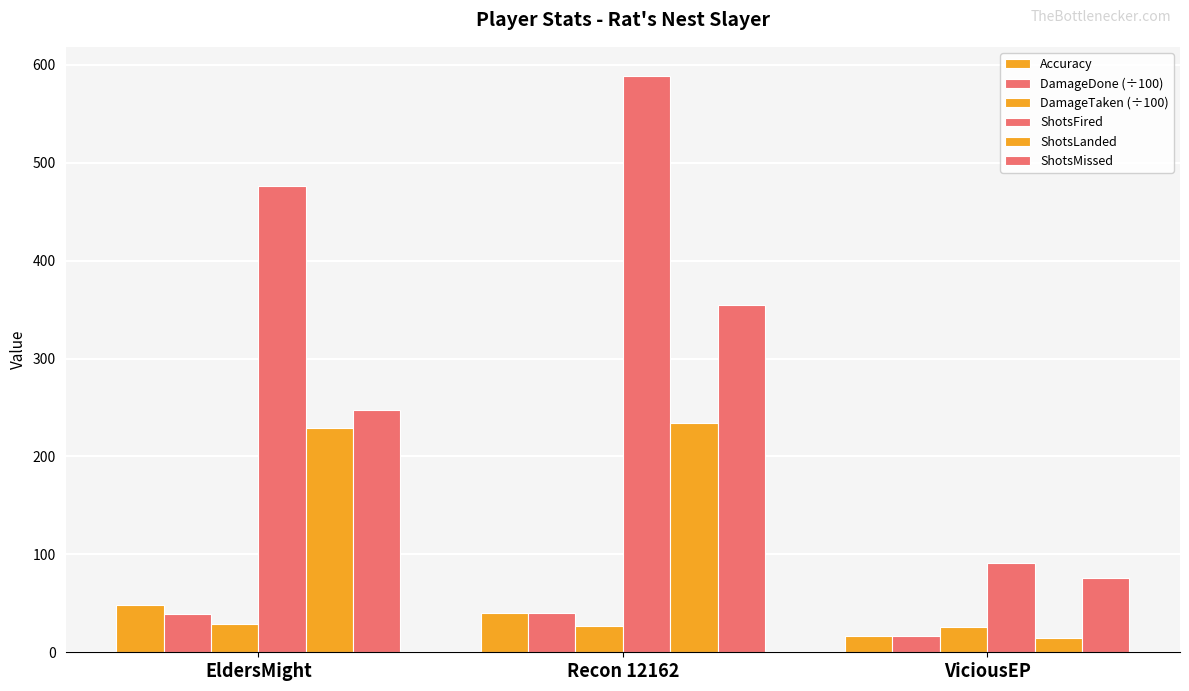

Which series has the largest range (max minus min)?

ShotsFired